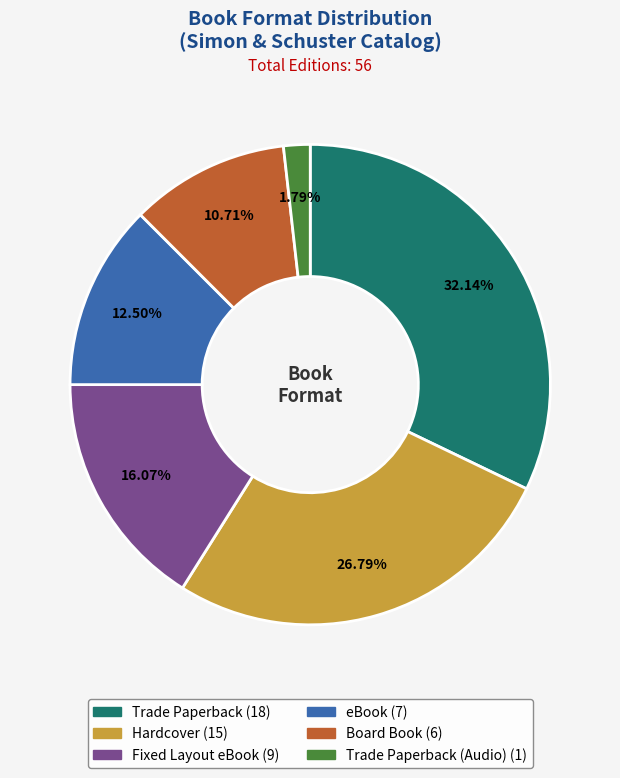

To the nearest percent, what is the difference between the largest and smallest slice percentages?

30%